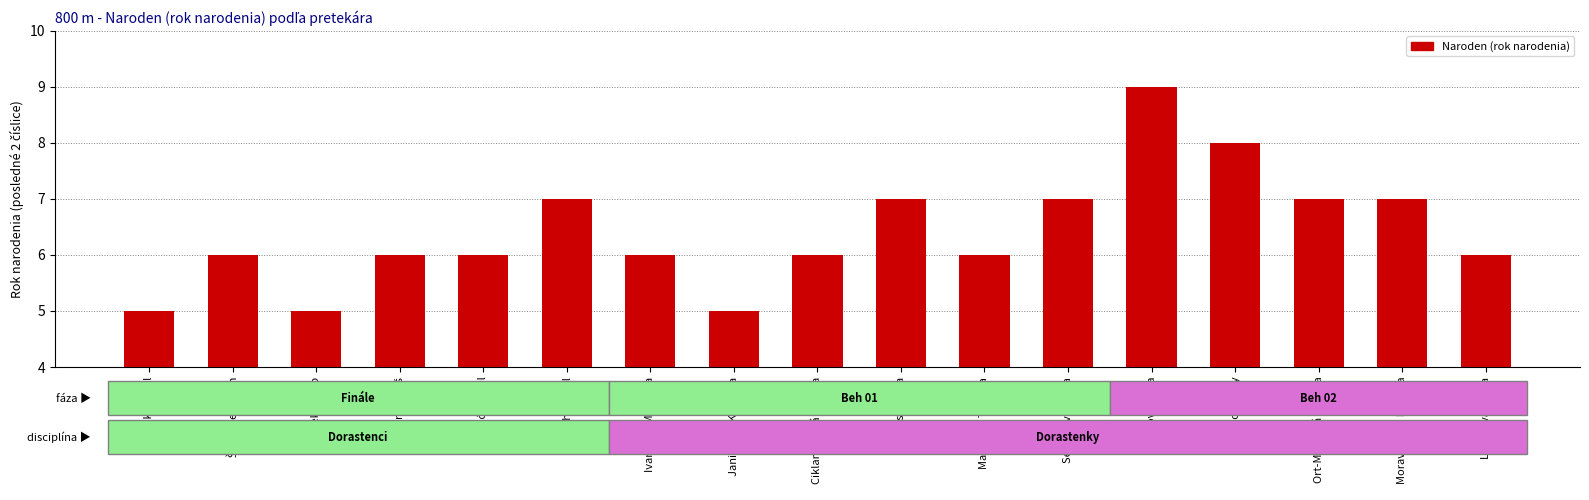

The value at Laczkó Dániel is 4. True or false?

False